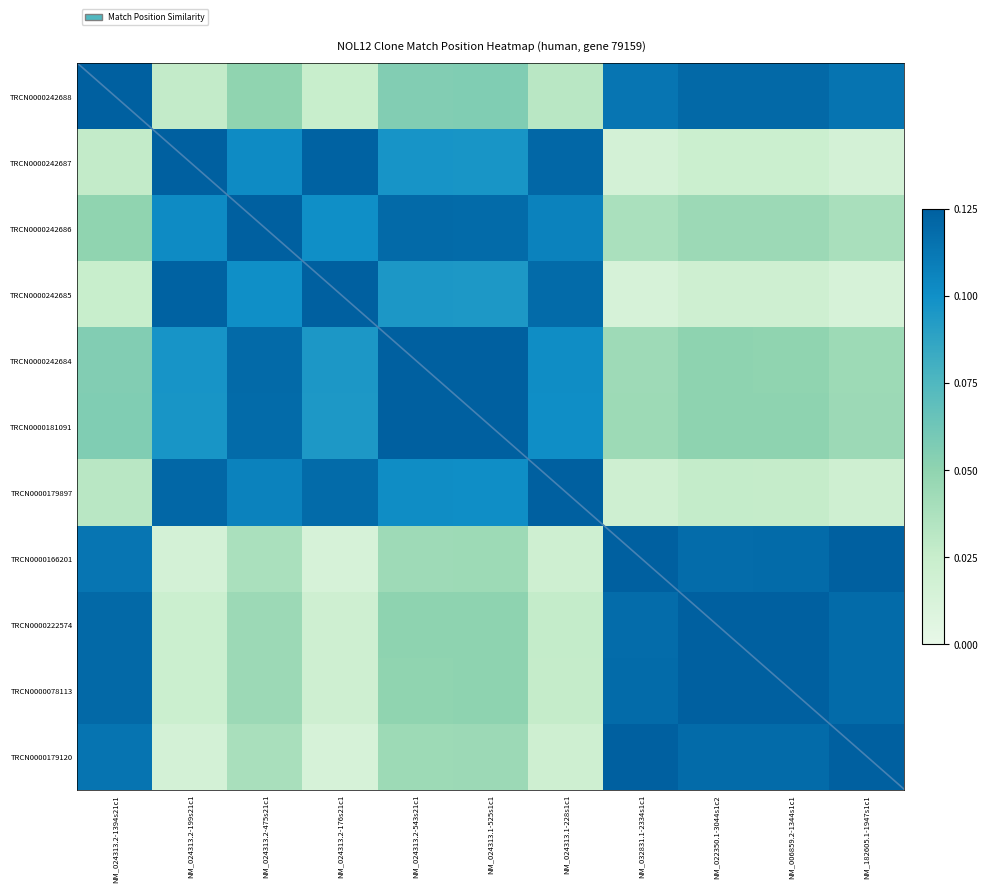

What is the greatest value displayed?

0.1